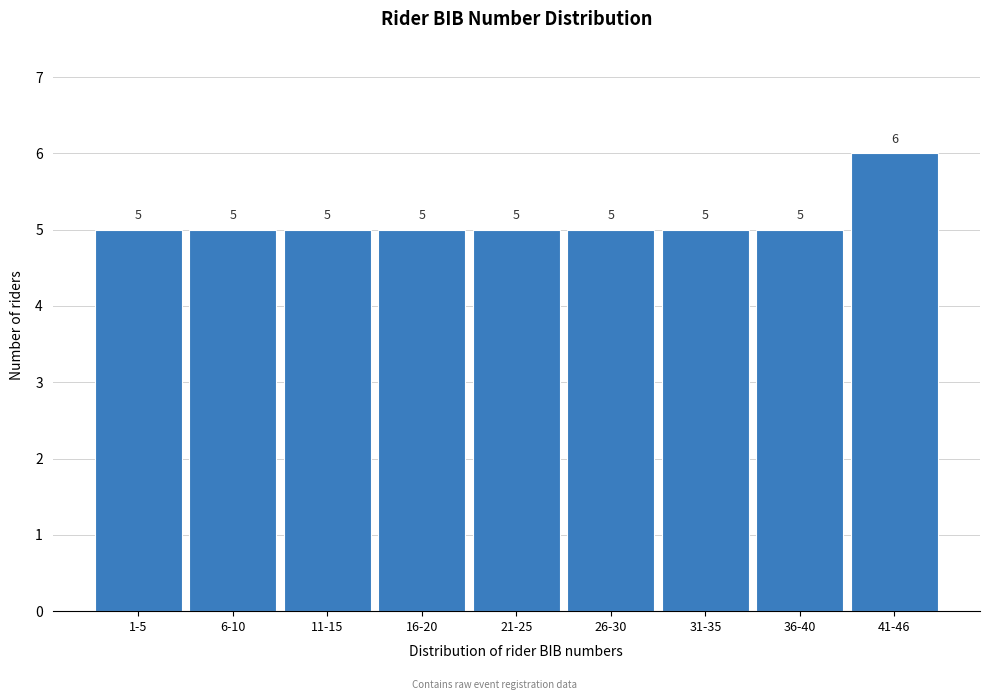

Reading right to left, transcribe all the data shown in this chart.

41-46=6	36-40=5	31-35=5	26-30=5	21-25=5	16-20=5	11-15=5	6-10=5	1-5=5